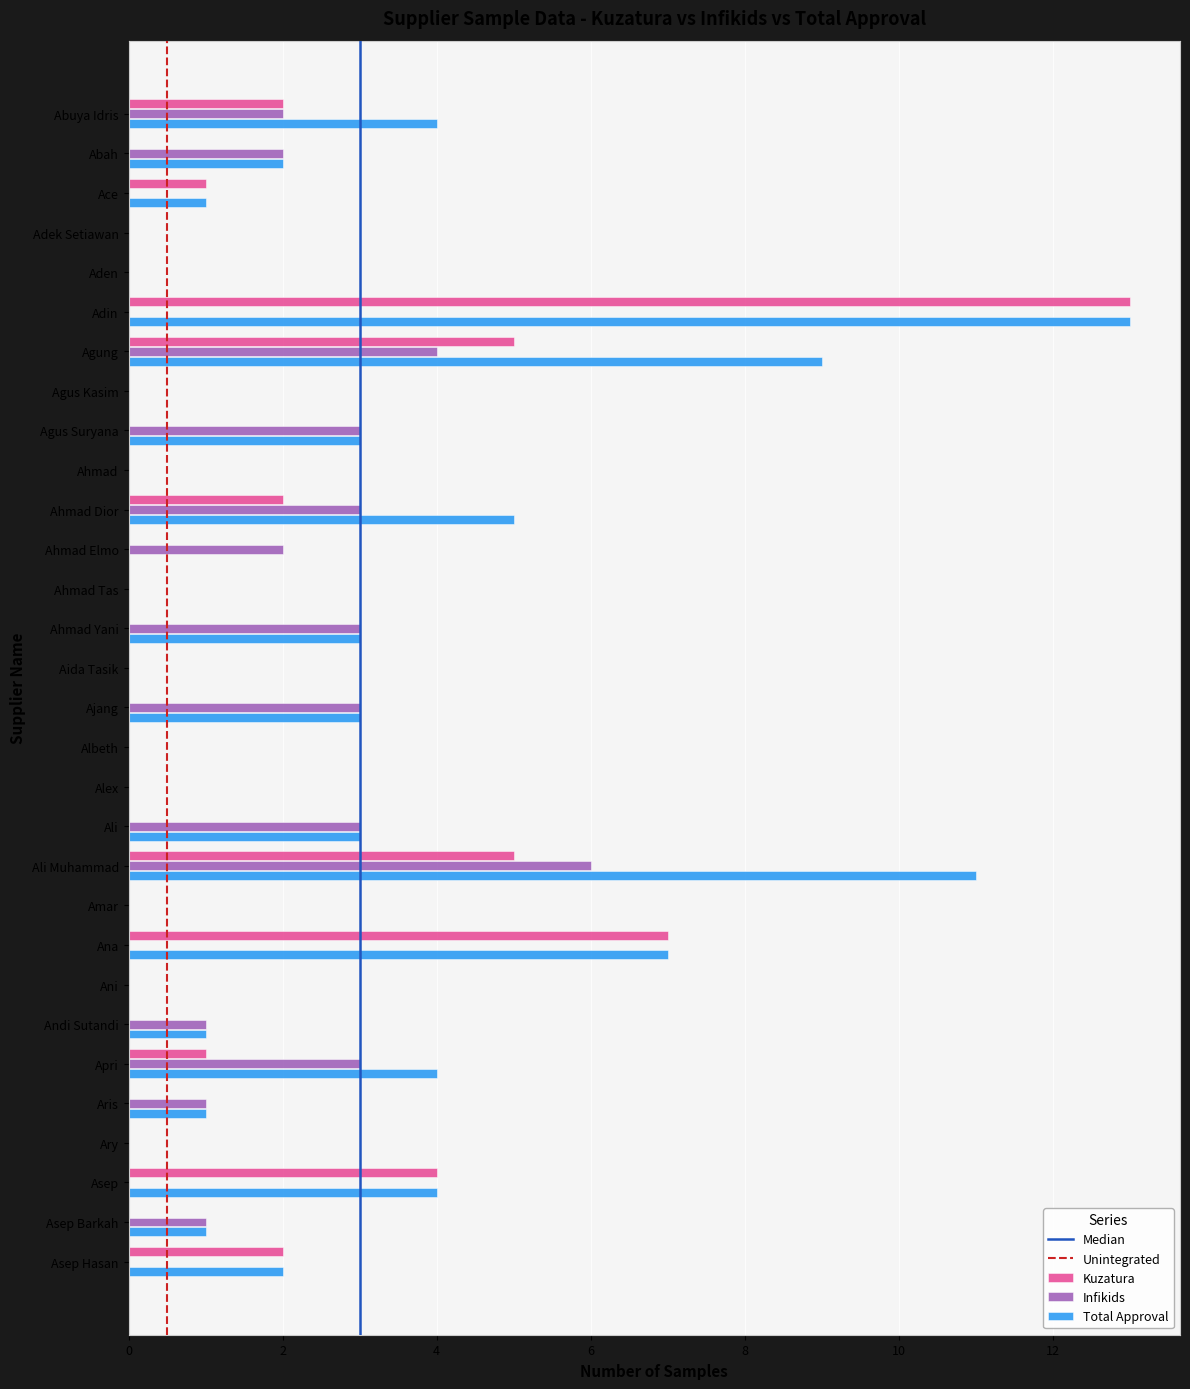

True or false: Total Approval has a value of 0 at Ace.

False